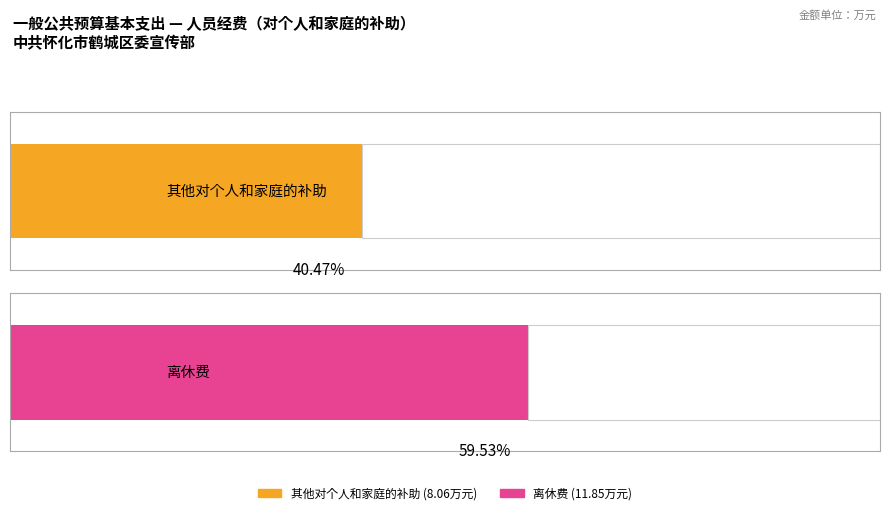

Is the value of 其他对个人和家庭的补助 at 社会保障和就业支出 (行政单位离退休) greater than the value of 离休费 at 社会保障和就业支出 (行政单位离退休)?

No